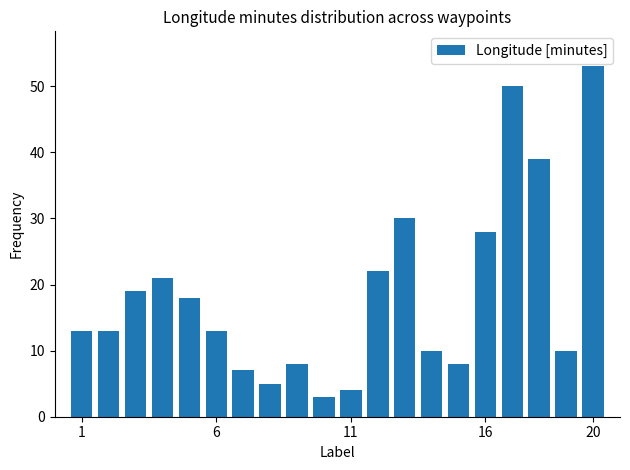

What is the smallest value displayed?

3